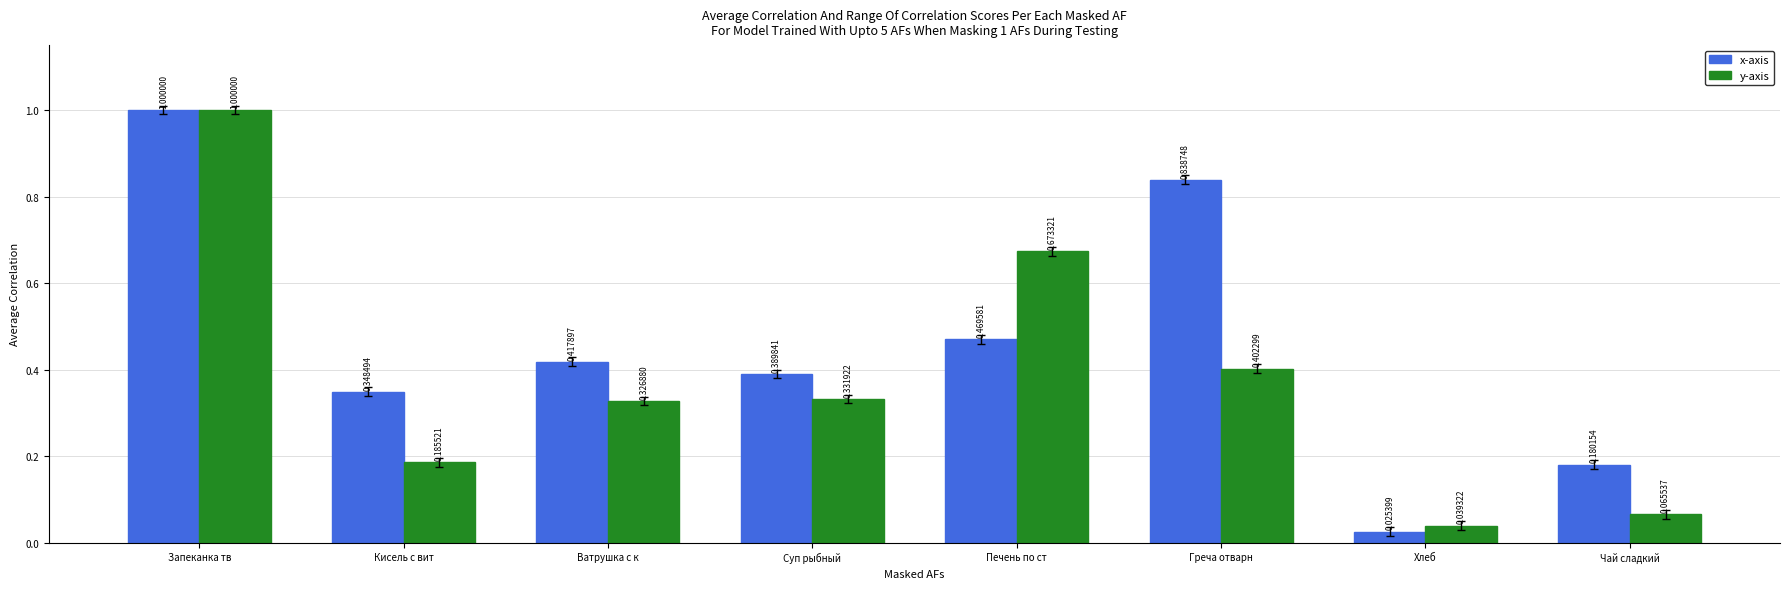

Which series has the largest total across all categories?

x-axis